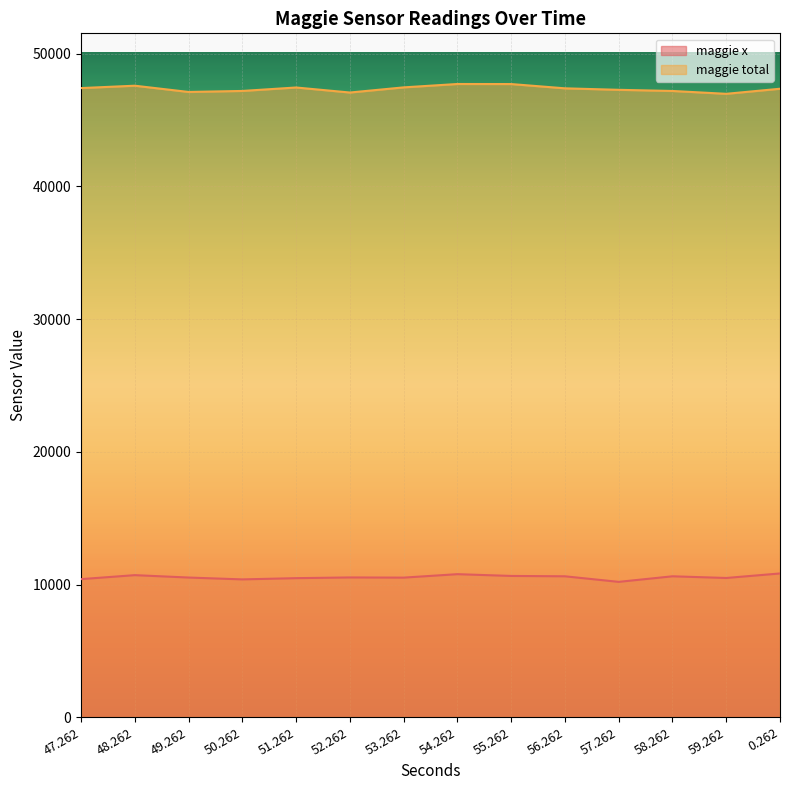

What position from the left is 58.262?

12